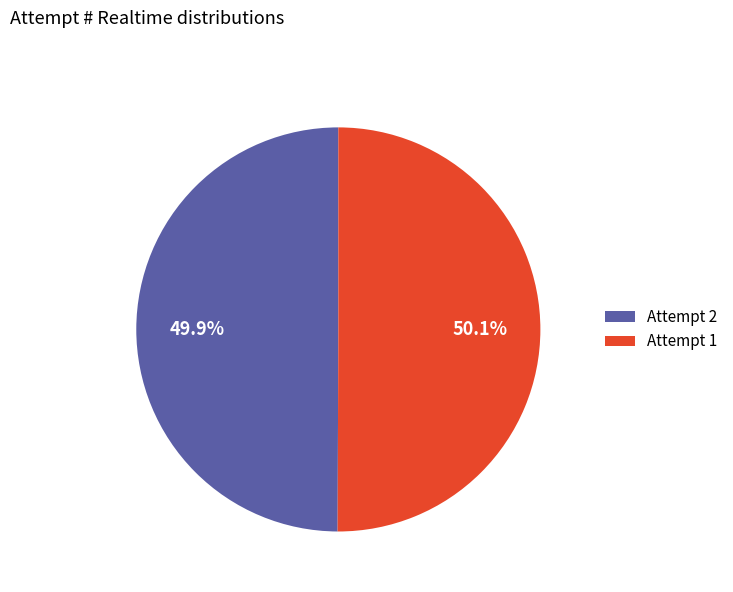

Is there a majority slice in this chart?

Yes